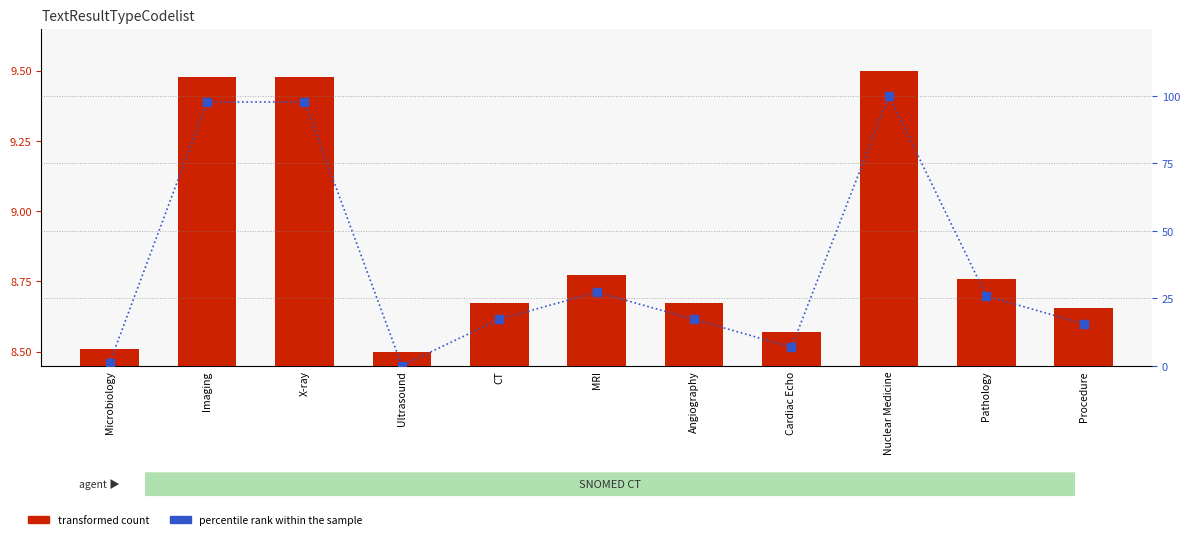

What is the difference between the transformed count values at Pathology and Microbiology?

0.2